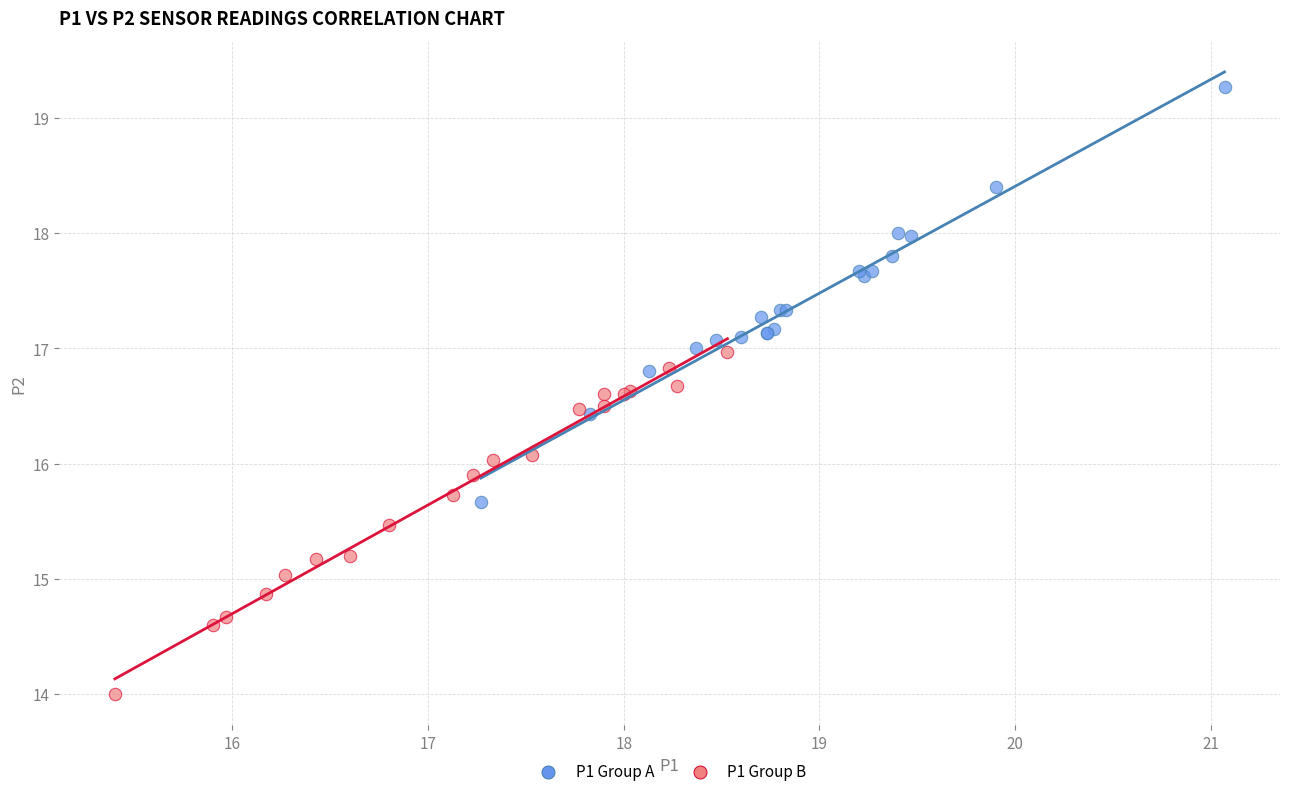

Which series has the largest Y range (max minus min)?

P1 Group A